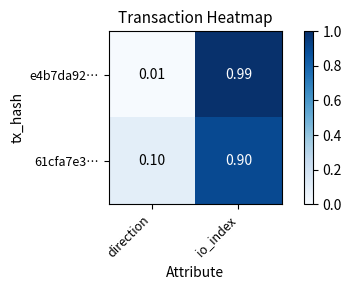

Where is e4b7da92… nearest to the value 0?

direction